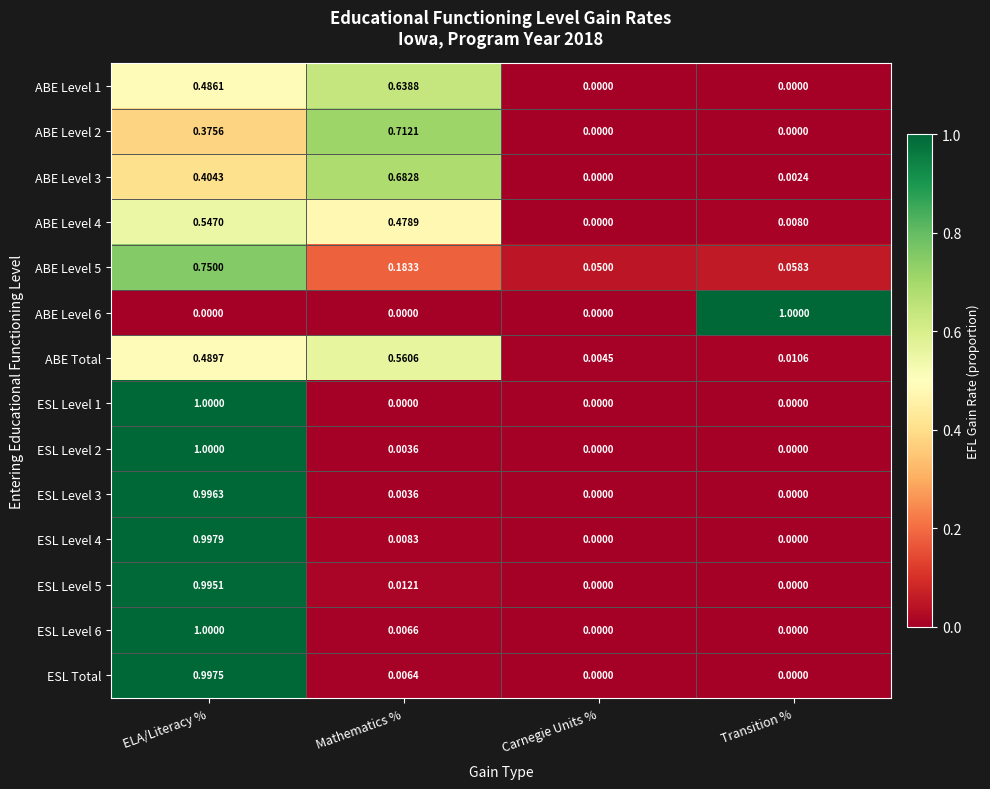

At which label does ABE Level 3 reach its minimum?

Carnegie Units %